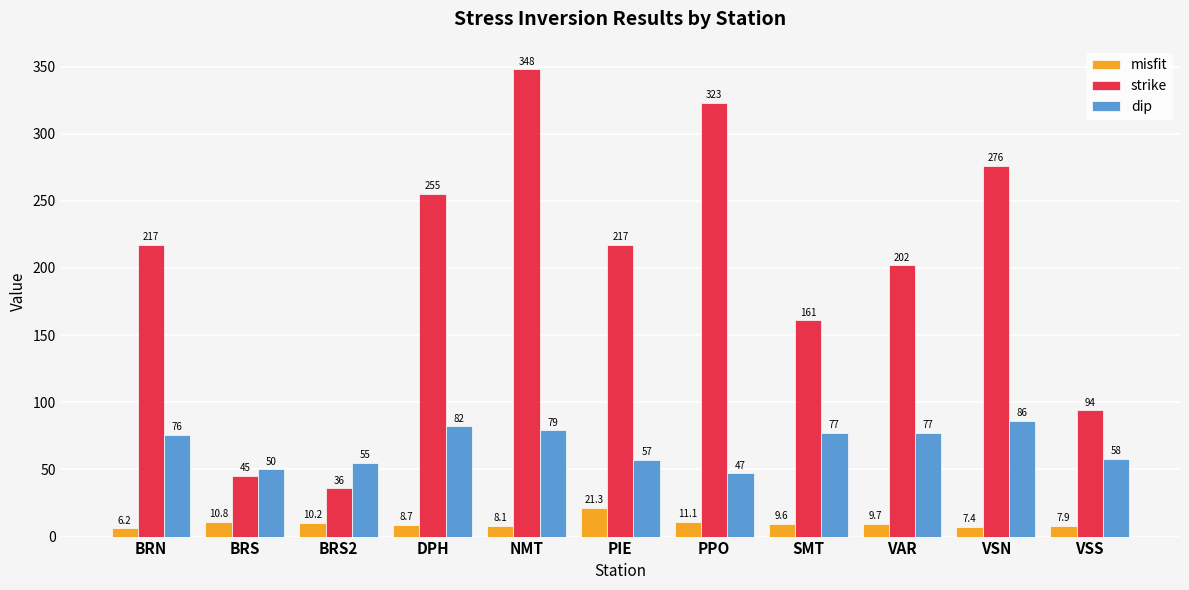

List the series in order of their overall mean, highest first.

strike, dip, misfit